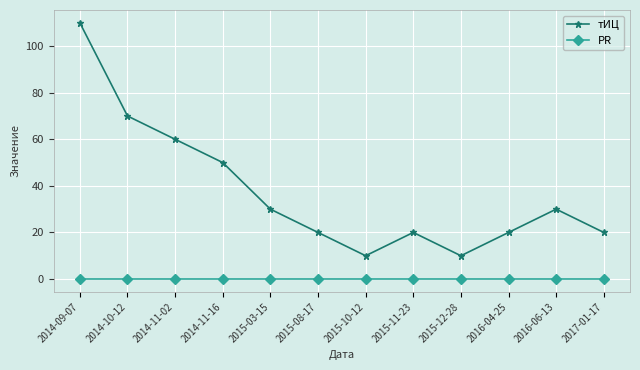

In тИЦ, how many points are higher than both neighbors (excluding endpoints)?

2